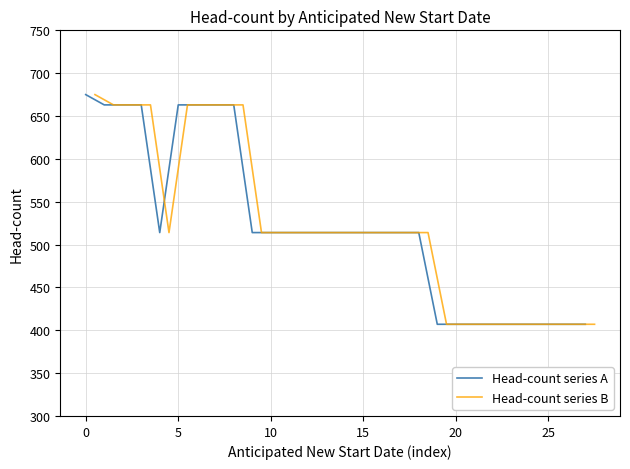

What is the minimum value for Head-count series A?

407